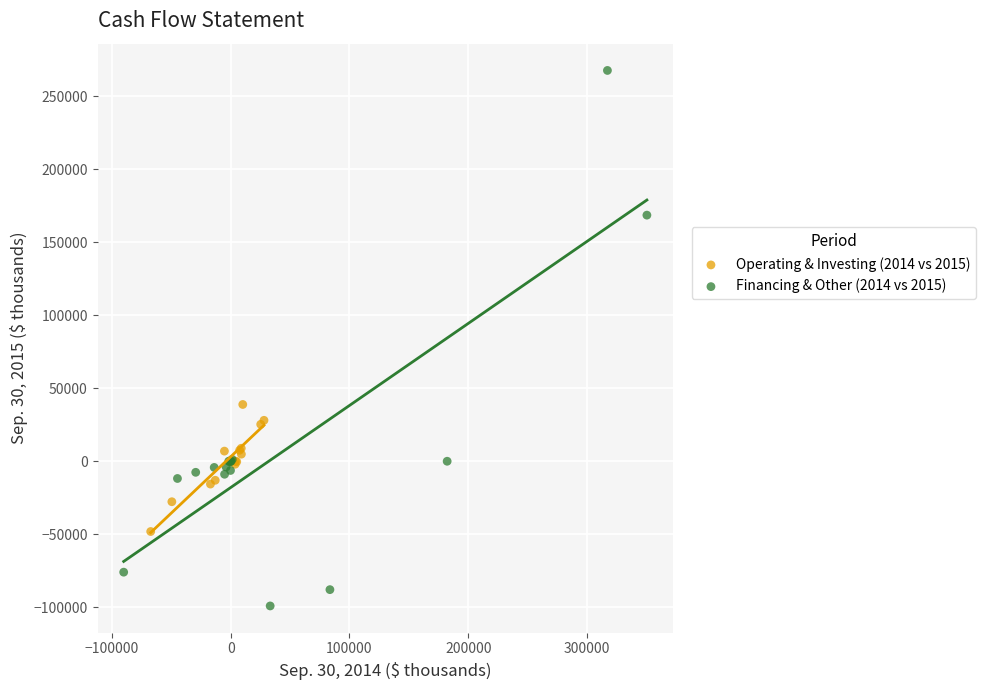

Which series contains the highest Y value?

Financing & Other (2014 vs 2015)